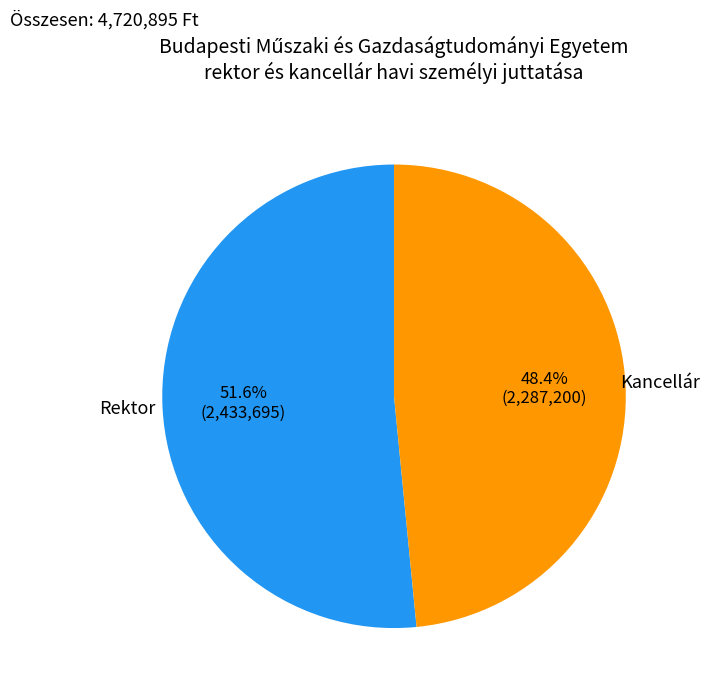

To the nearest percent, what percentage of the pie is Rektor?

52%